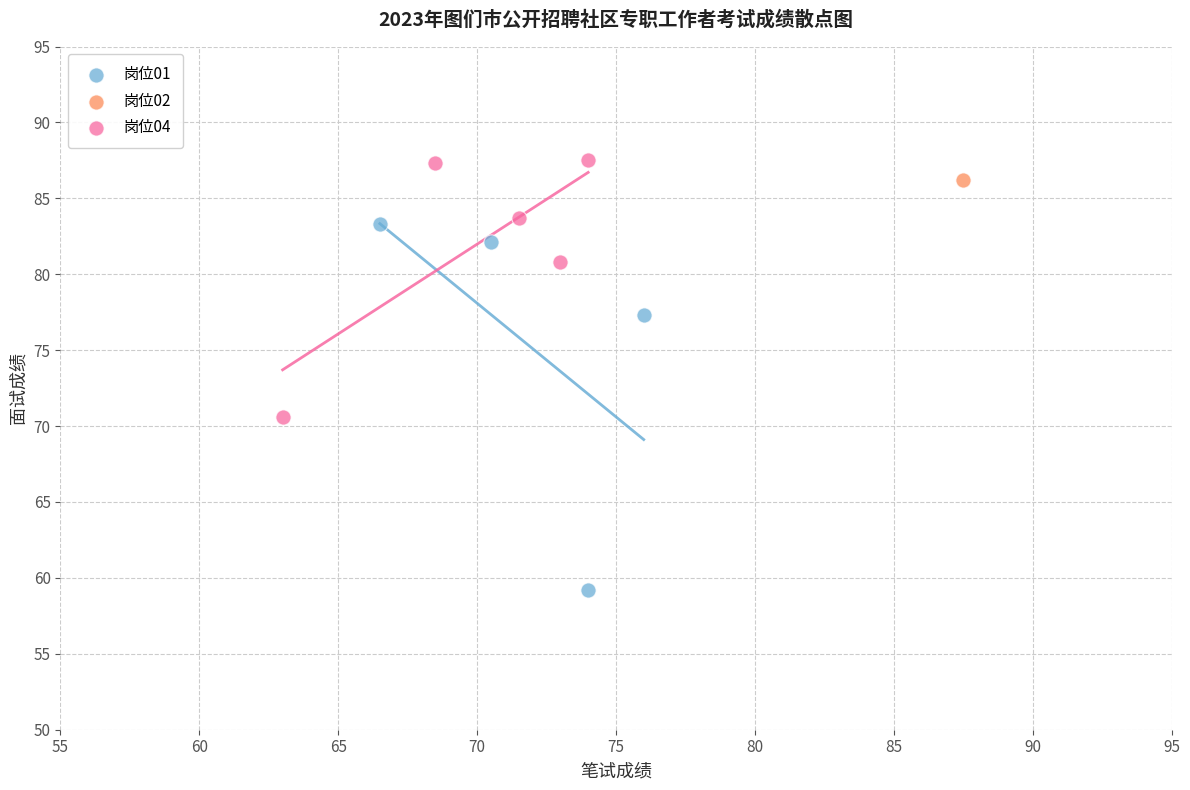

What are all the series names shown in the legend?

岗位01, 岗位02, 岗位04